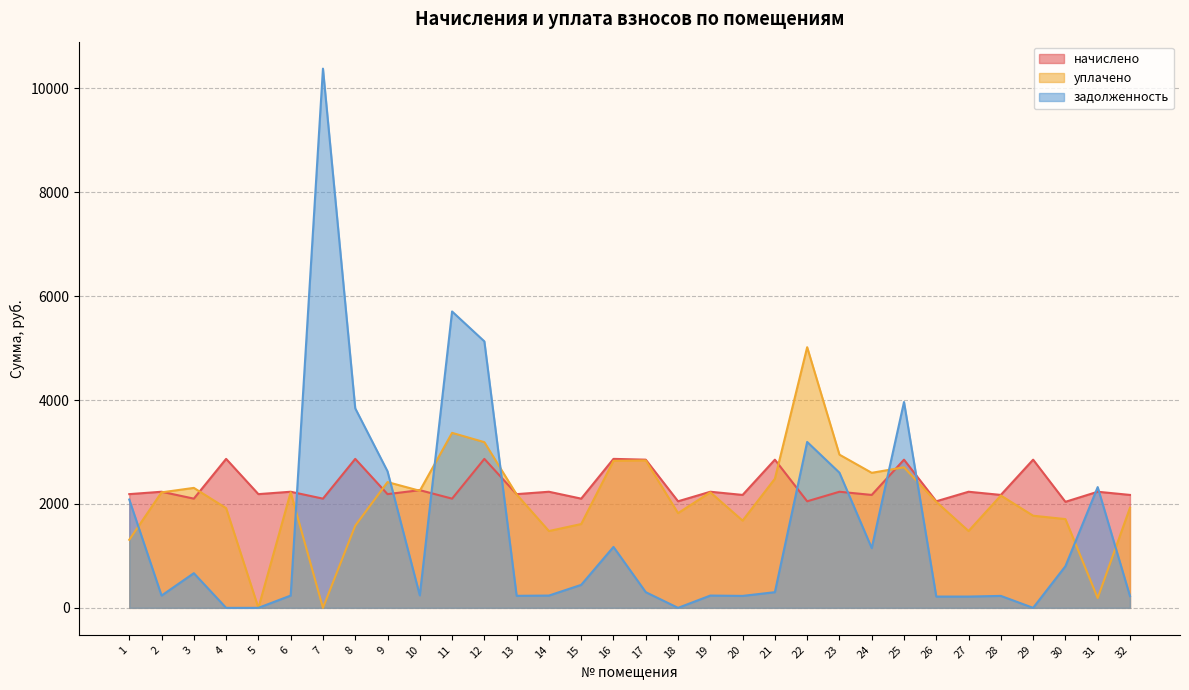

At which category is the sum across all series the highest?

7